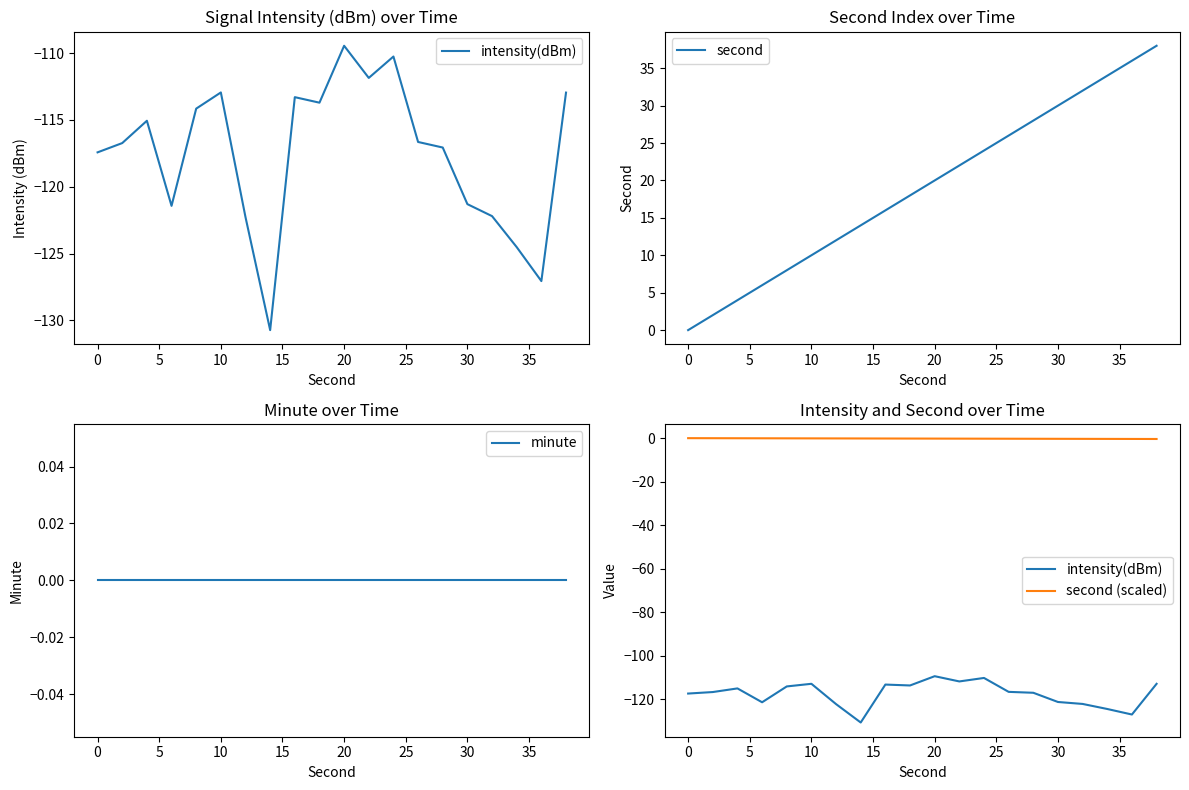

List the series in order of their peak value, lowest first.

intensity(dBm), minute, second (scaled), second